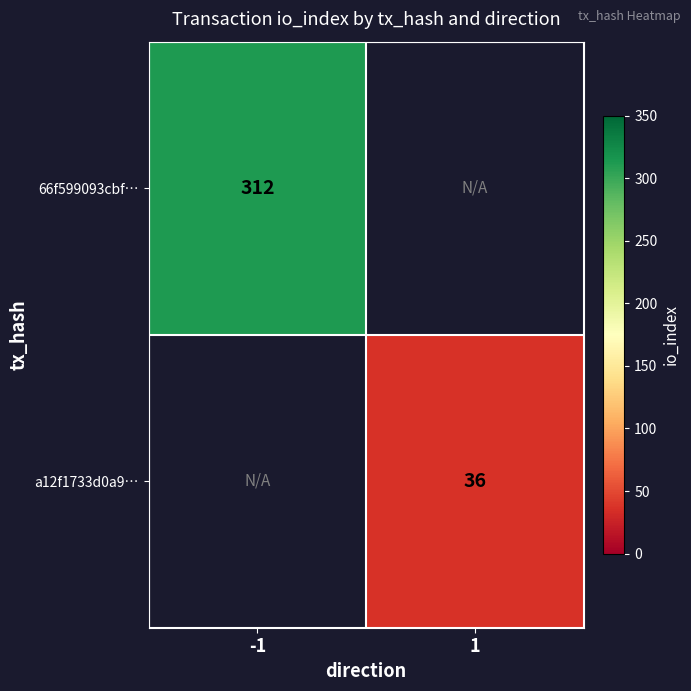

How many series are shown in this chart?

2